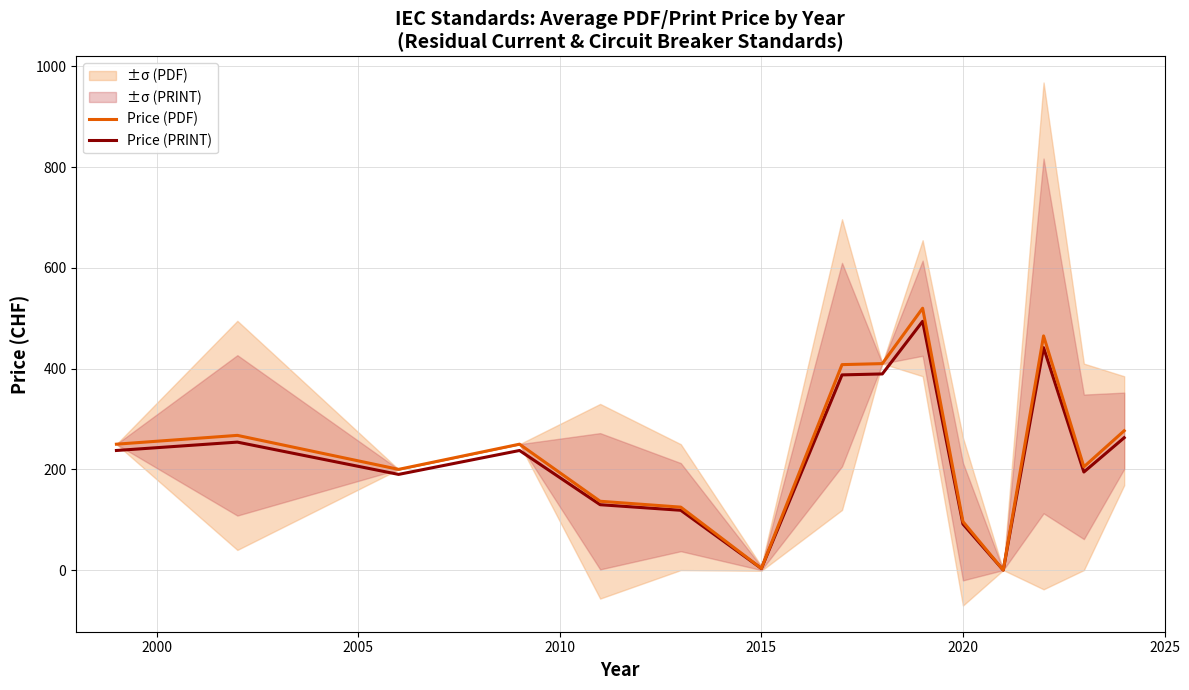

How many lines are shown in the chart?

2